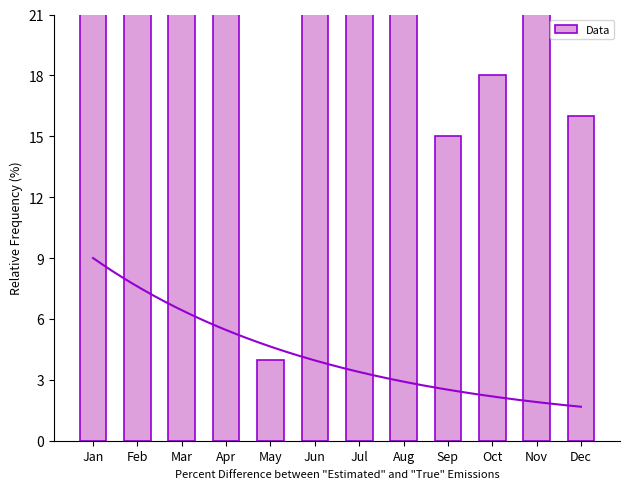

What is the sum of the values at Jan and Jul?

158